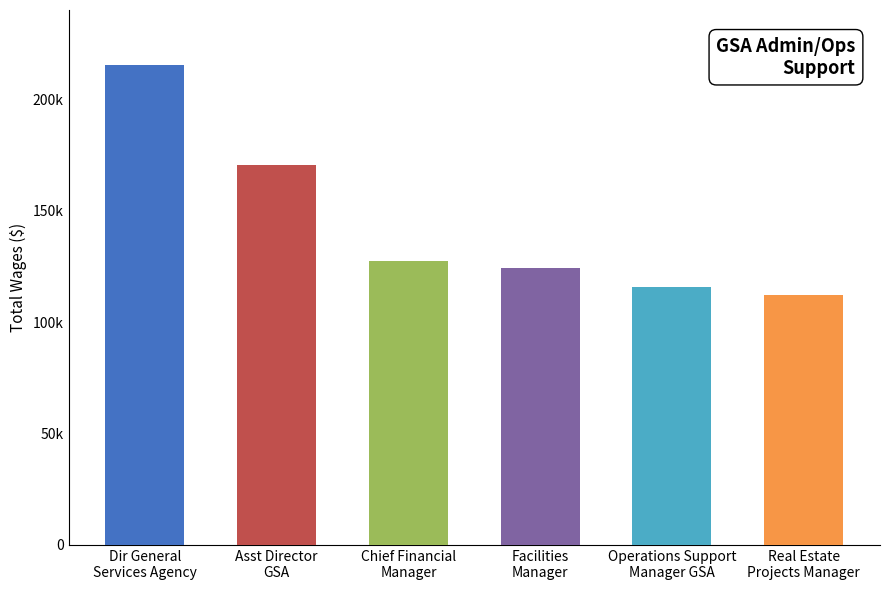

Which category has the highest value across all series?

Dir General
Services Agency